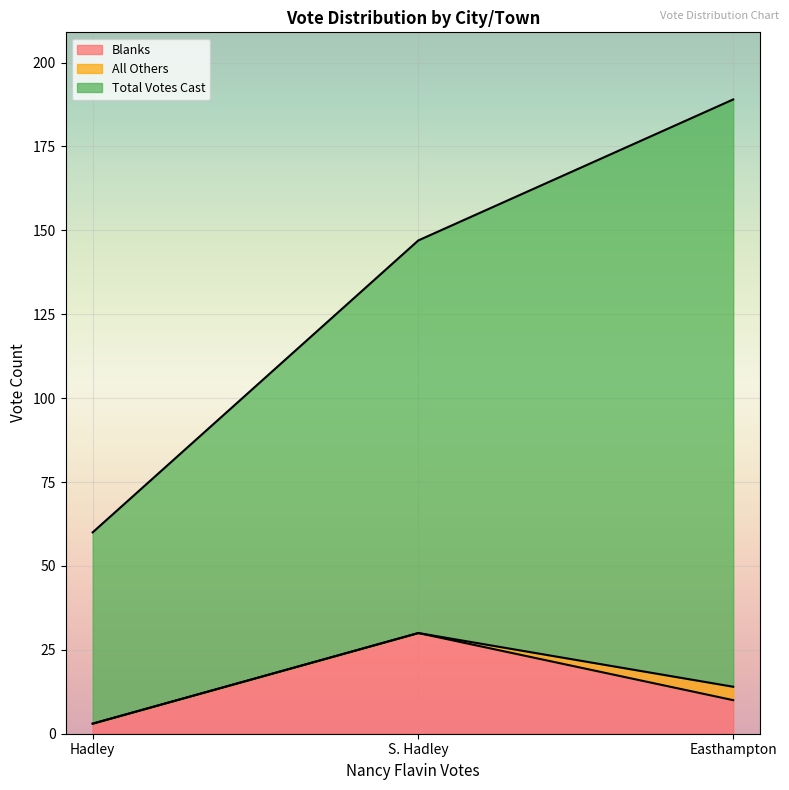

Which category has the highest value across all series?

Easthampton